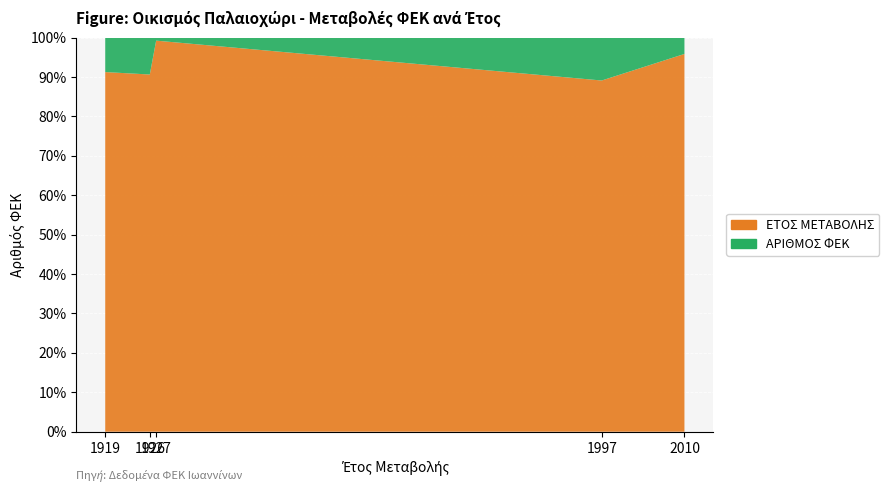

Reading right to left, extract all data points from this chart.

ΕΤΟΣ ΜΕΤΑΒΟΛΗΣ: 2010	1997	1927	1926	1919
ΑΡΙΘΜΟΣ ΦΕΚ: 87	244	15	199	184